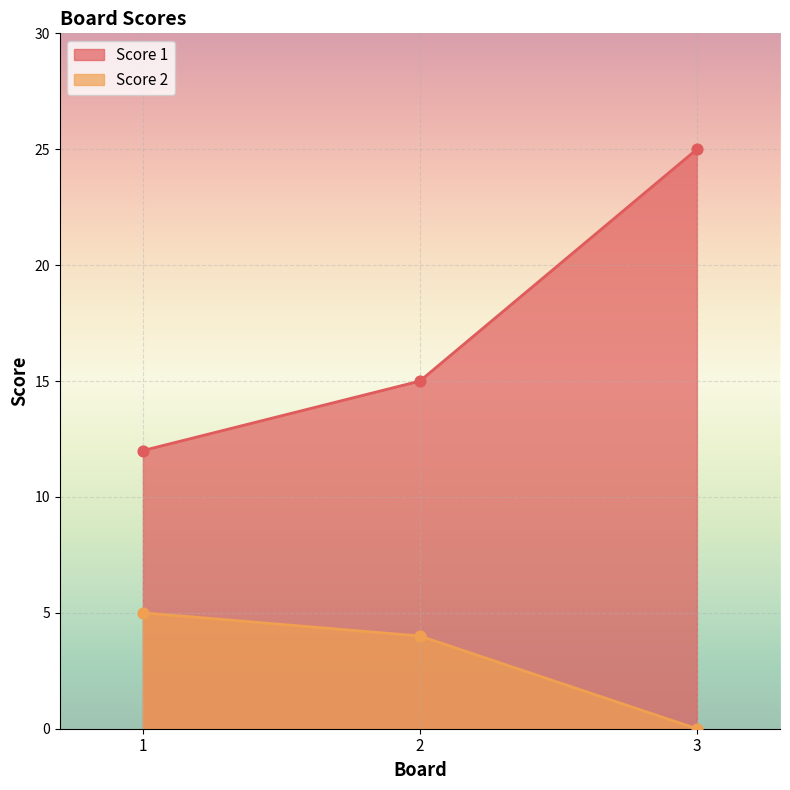

Is the value of Score 1 at 2 greater than the value of Score 2 at 3?

Yes